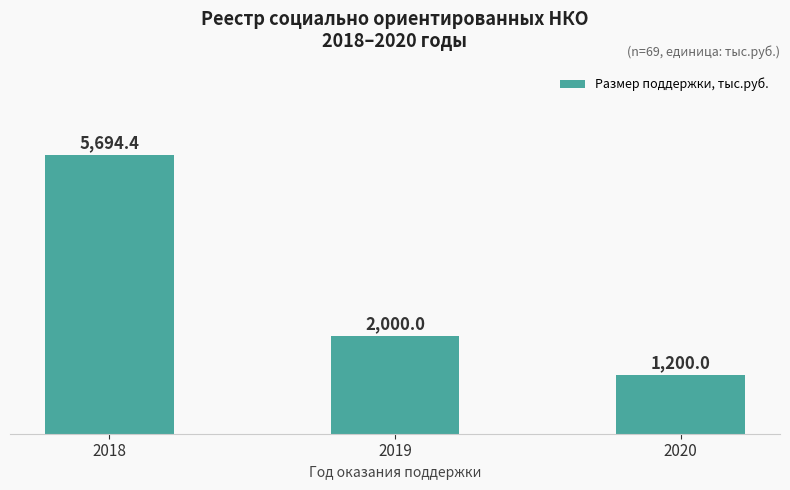

Is it true that the value at 2020 is 1200.0?

True